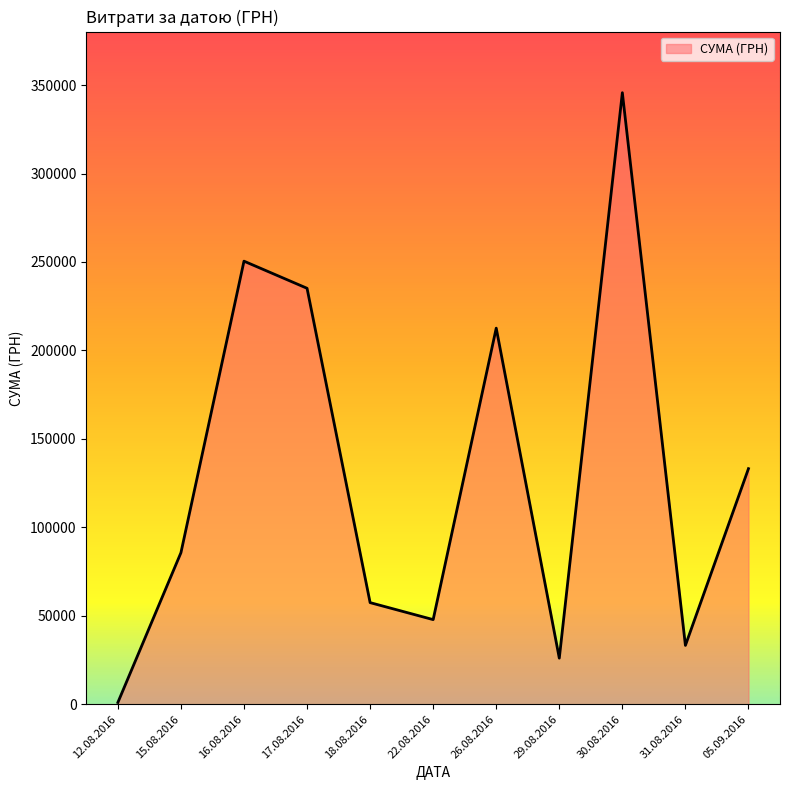

Where is the first local maximum?

16.08.2016